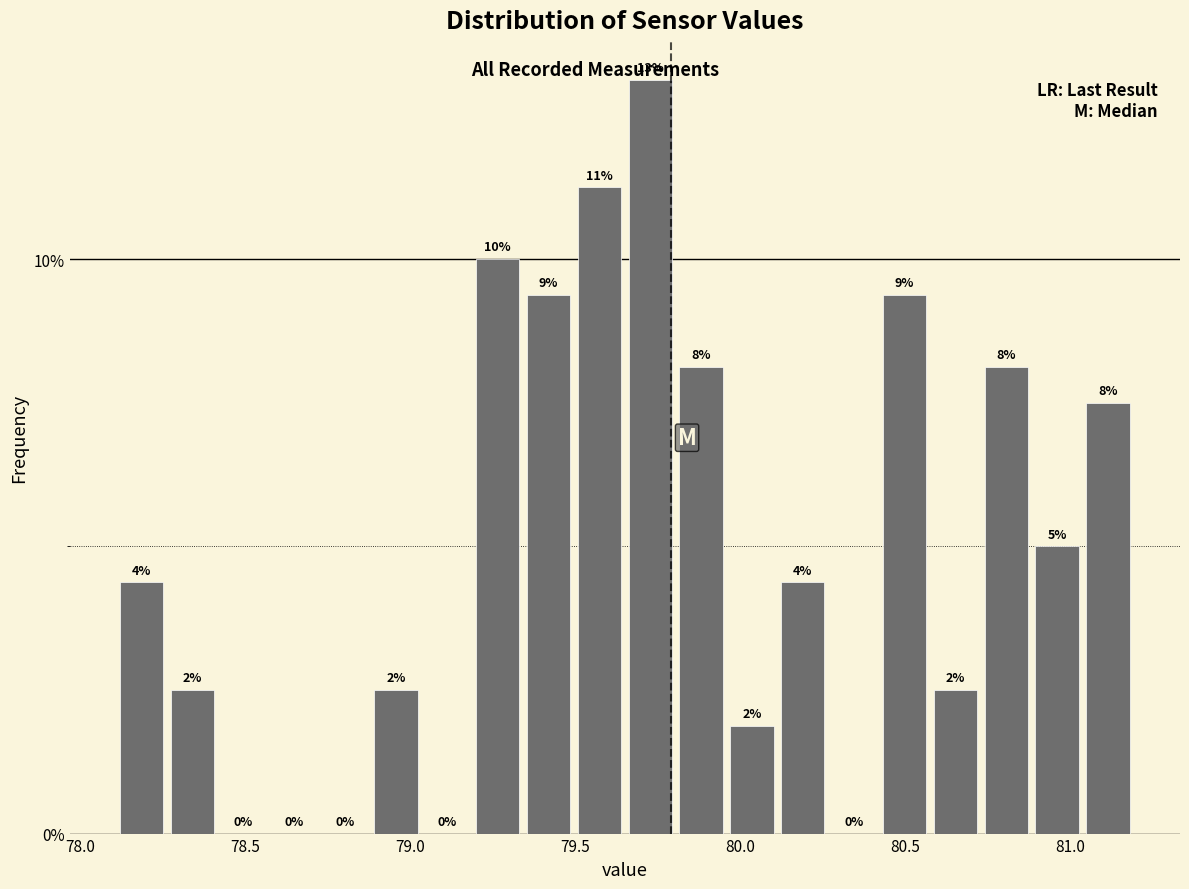

Around what value on the x-axis is the tallest bar? Give the approximate position of its centre, as read against the axis.

79.75